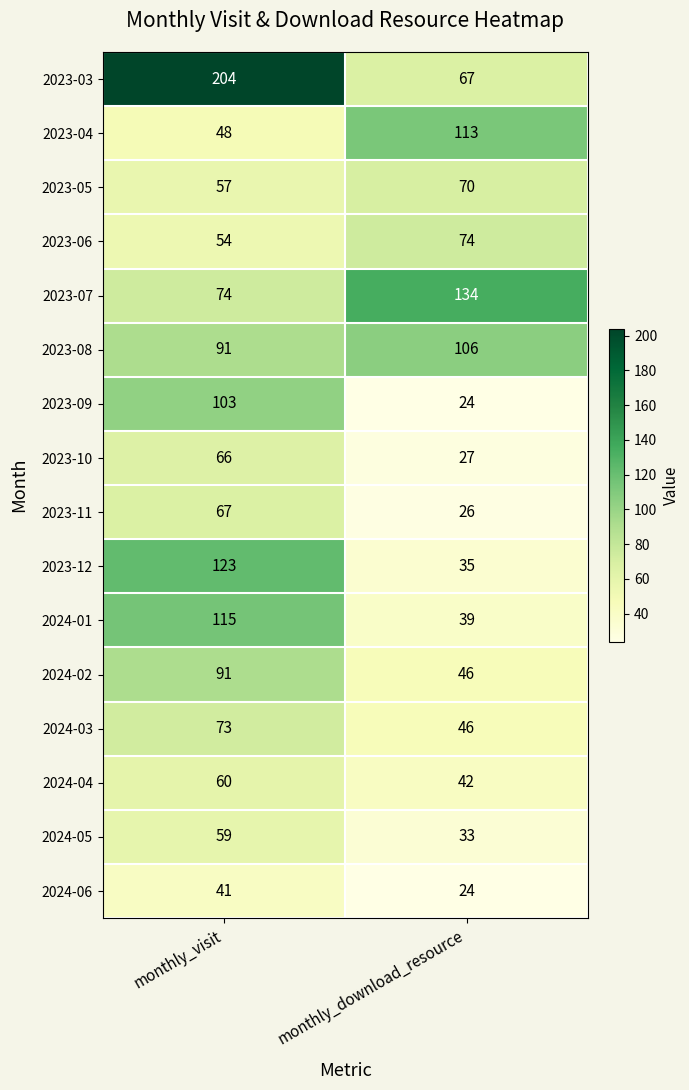

What is the difference between the maximum and minimum values in the 2024-06 series?

17